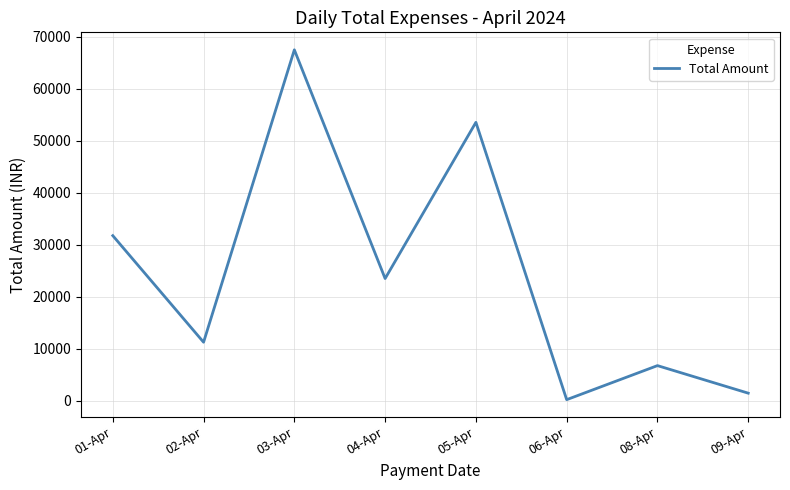

Rank the categories by value from lowest to highest.

06-Apr, 09-Apr, 08-Apr, 02-Apr, 04-Apr, 01-Apr, 05-Apr, 03-Apr